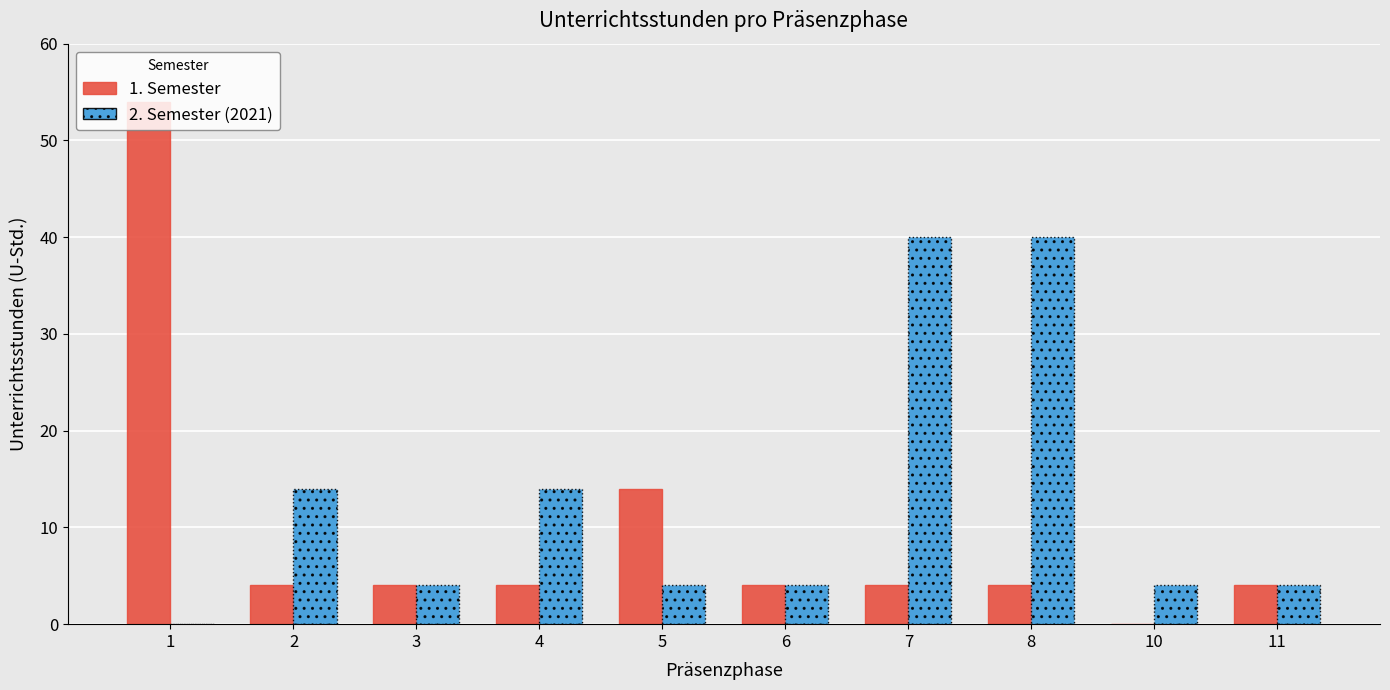

Is it true that 2. Semester (2021) equals 7 at 6?

False